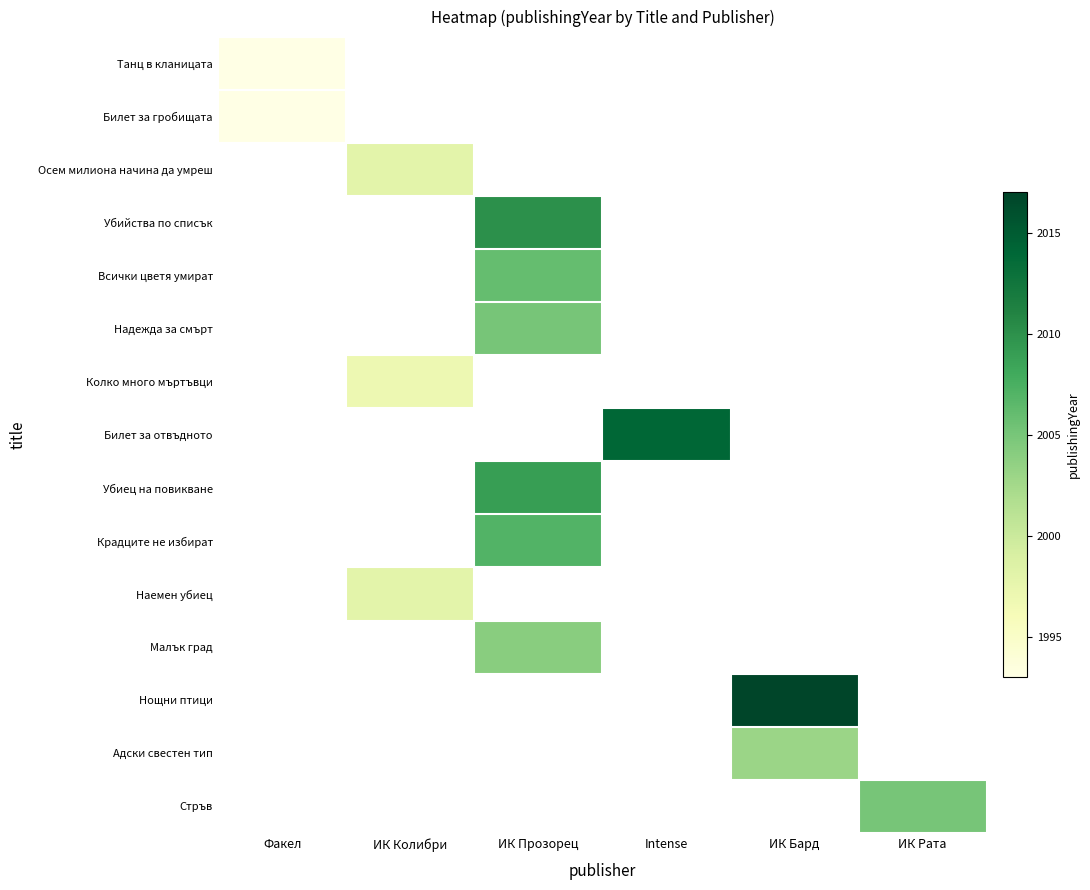

Which has a higher value, ИК Прозорец or Intense?

ИК Прозорец